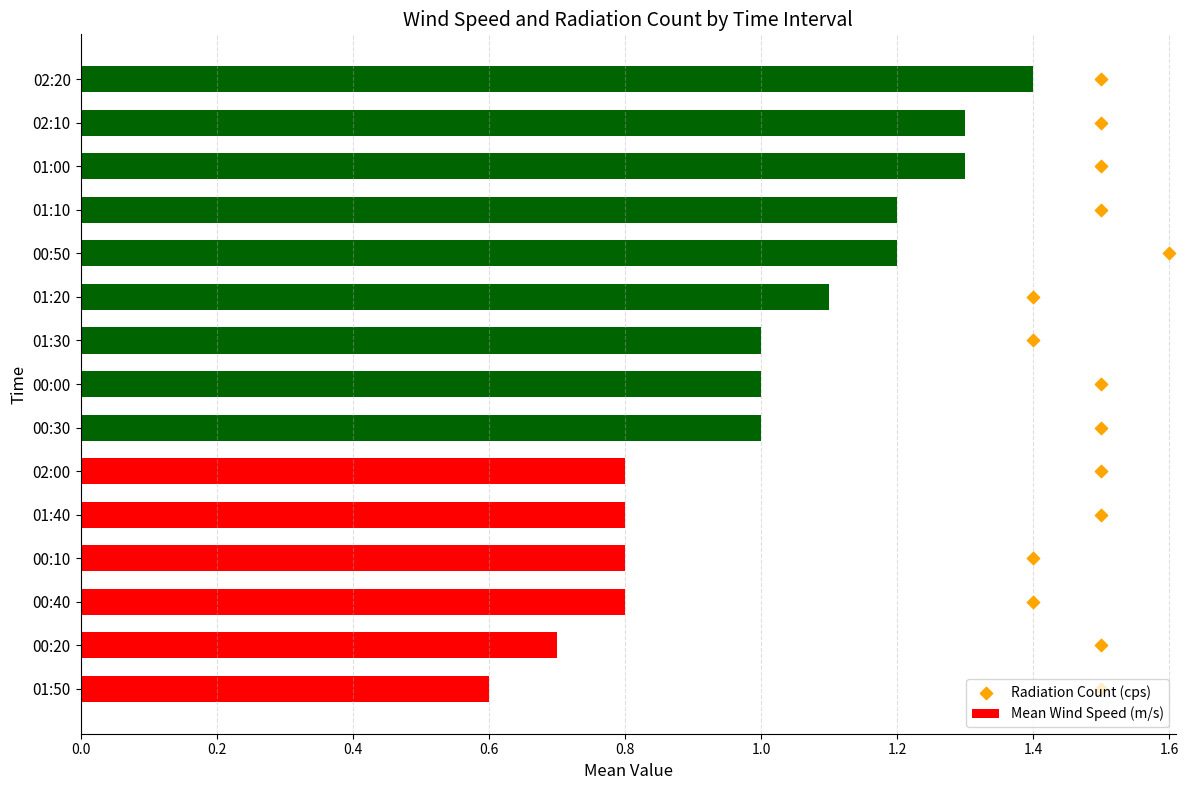

Which series has the largest total across all categories?

Radiation Count (cps)